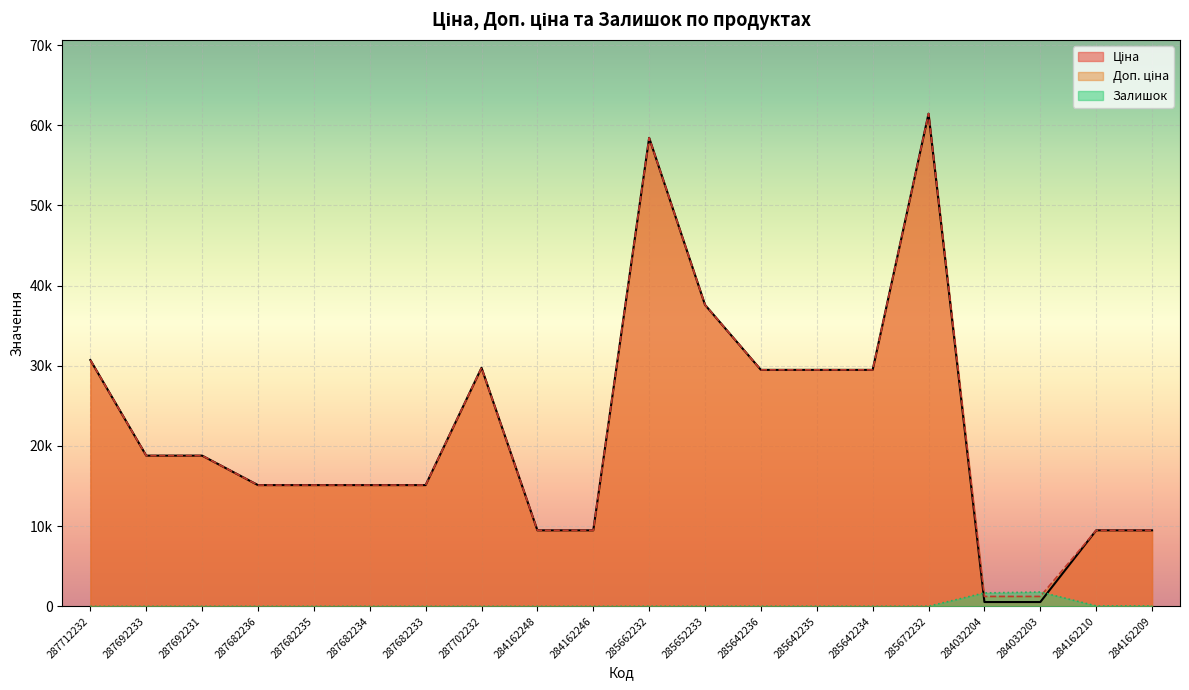

At which category does the chart reach its minimum across all series?

287712232